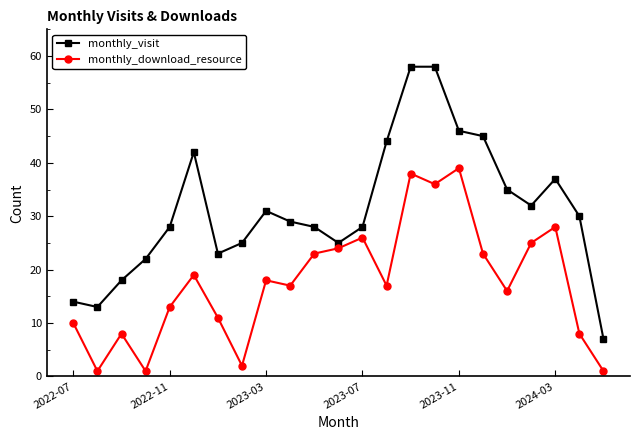

What is the average value of the monthly_visit series?

31